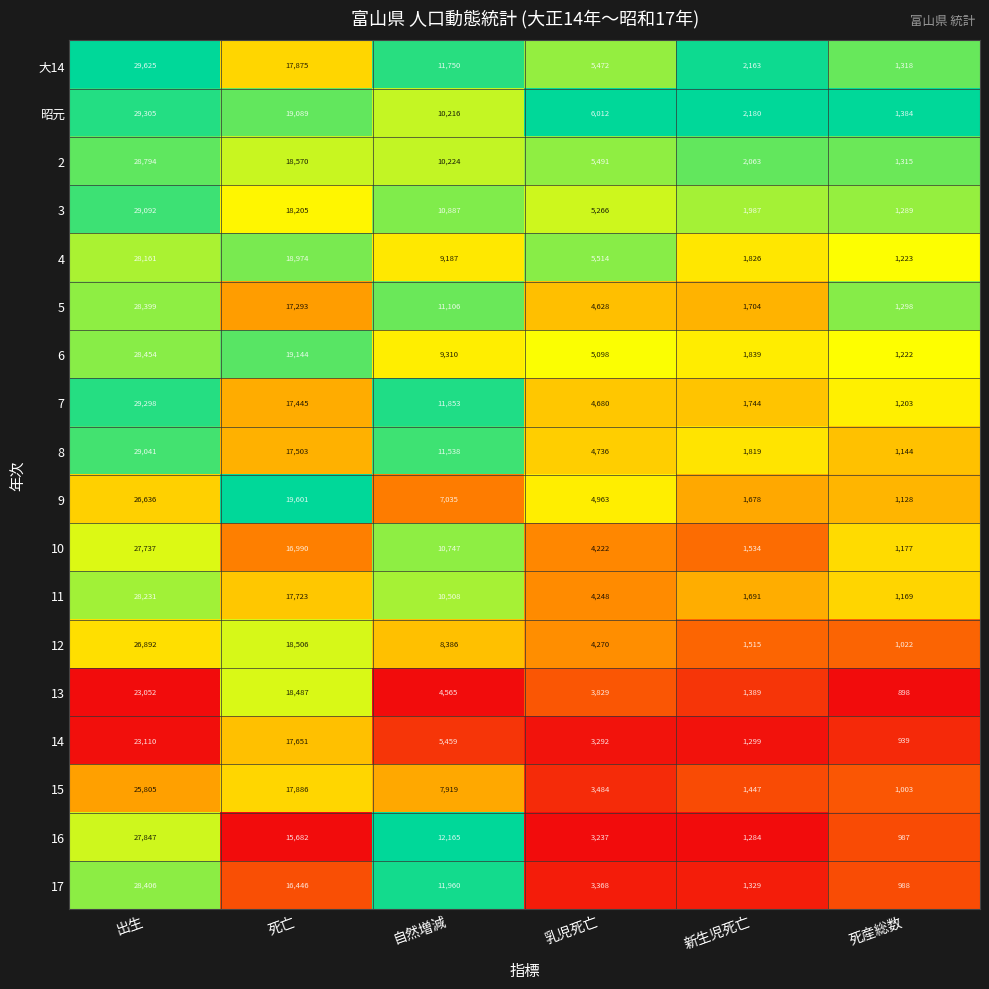

List the labels in order of 3 value, largest first.

出生, 死亡, 自然増減, 乳児死亡, 新生児死亡, 死産総数